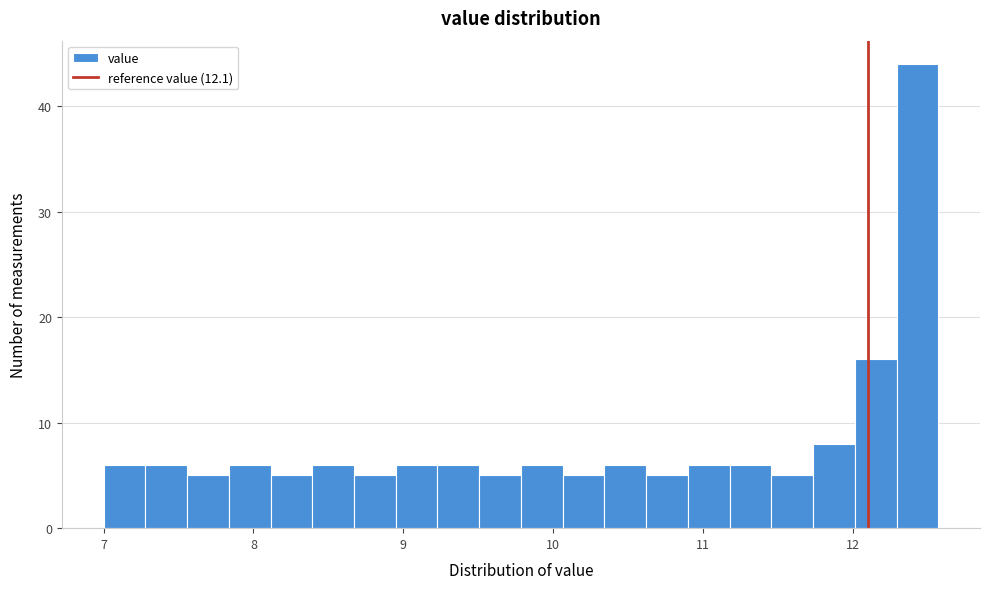

Read against the x-axis, roughly where is the centre of the tallest bar?

12.4